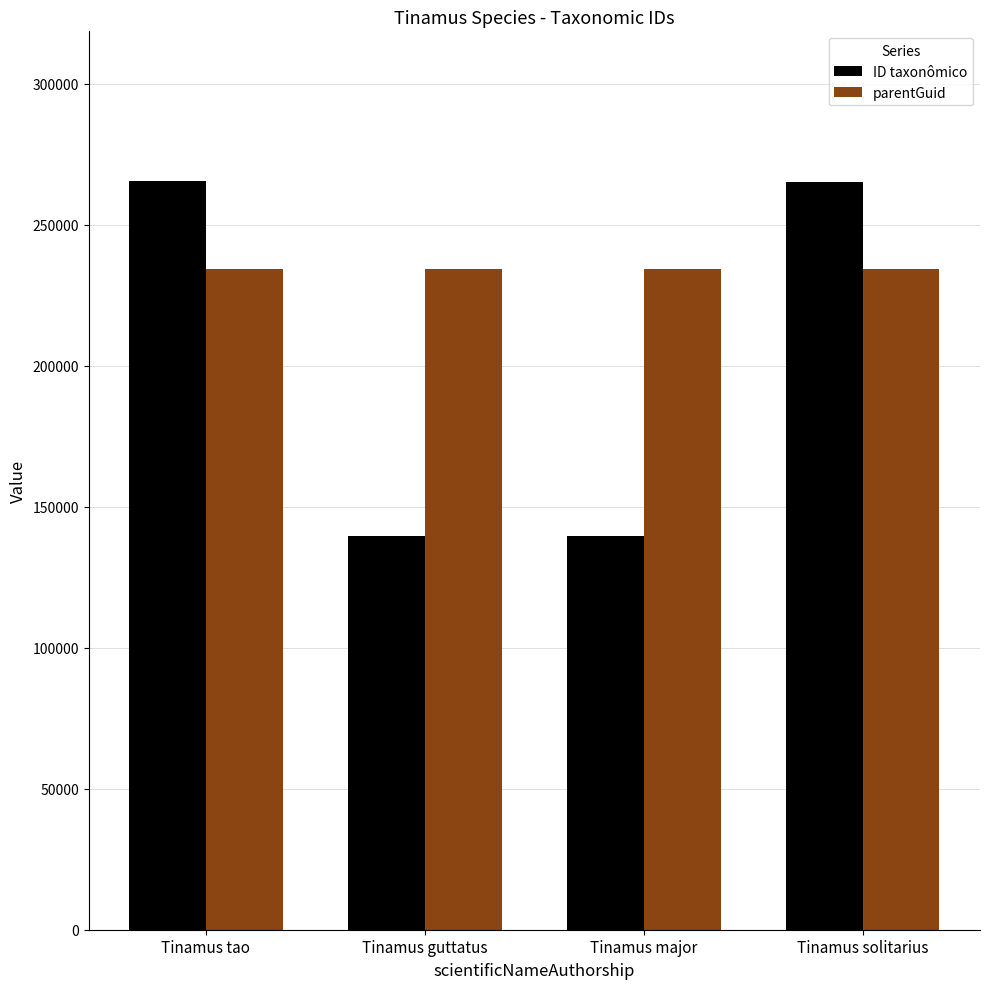

Which series changed the most between Tinamus tao and Tinamus major?

ID taxonômico